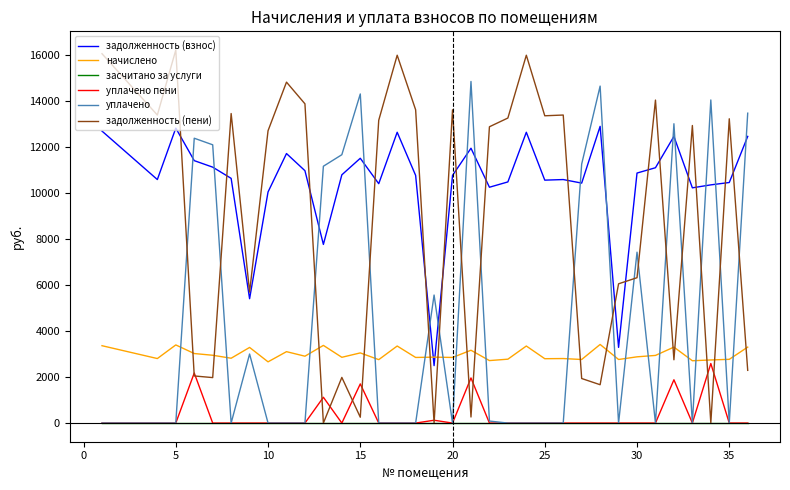

What is the greatest value displayed?

16209.5